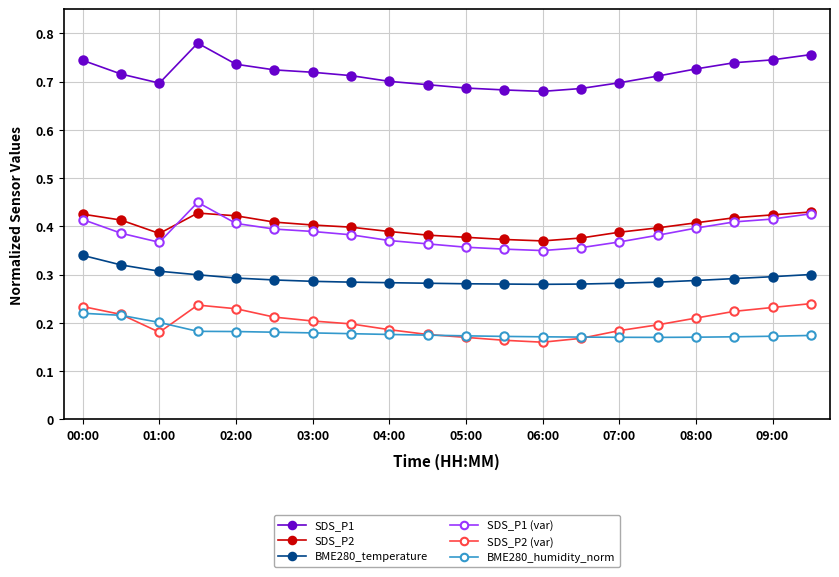

True or false: SDS_P2 and SDS_P2 (var) intersect in this chart.

False